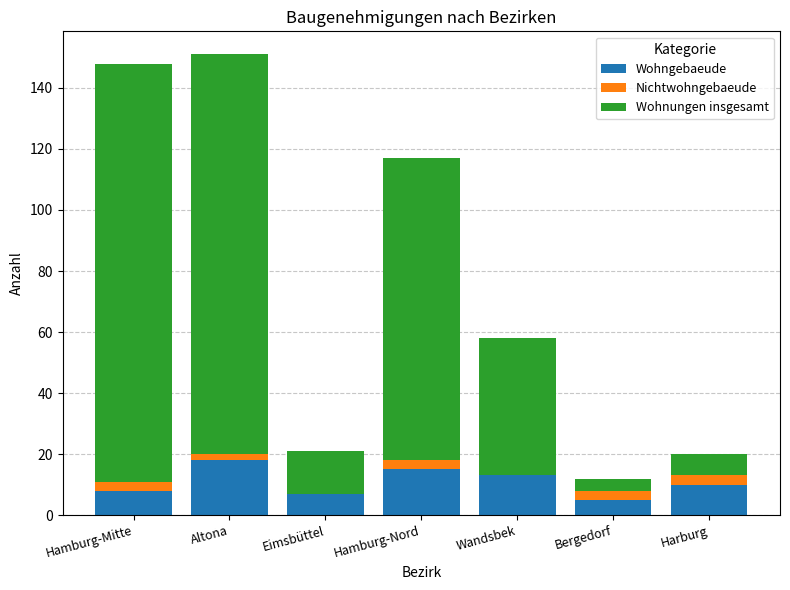

What is the sum of all Wohngebaeude values?

76